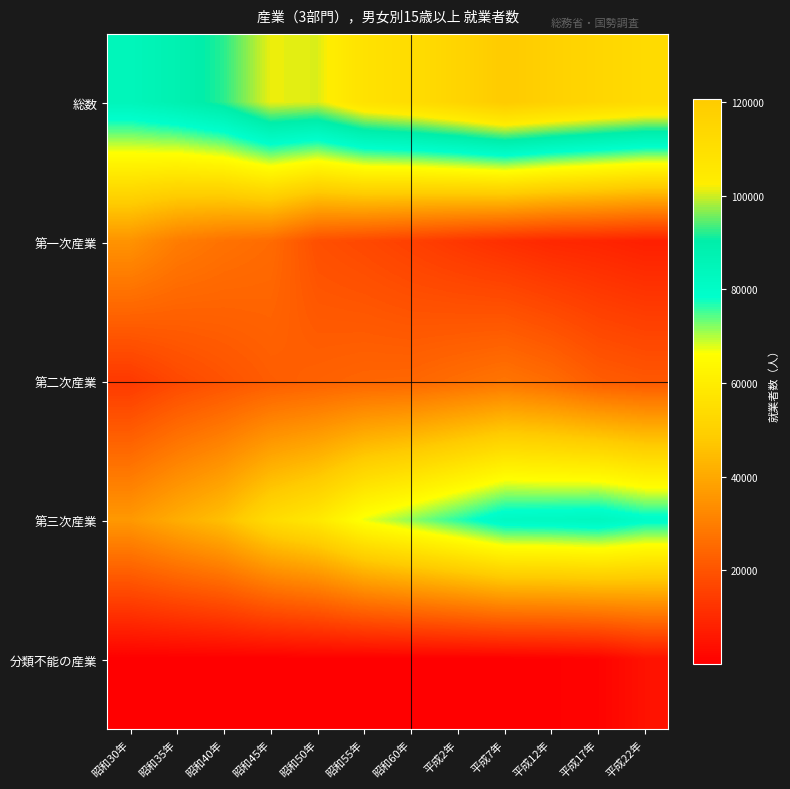

At 平成22年, list the series in order from smallest to largest.

分類不能の産業, 第一次産業, 第二次産業, 第三次産業, 総数